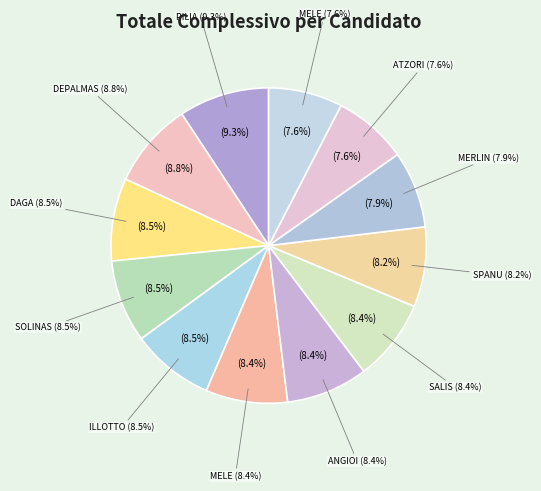

To the nearest percent, what portion does MELE Pierangela represent?

8%